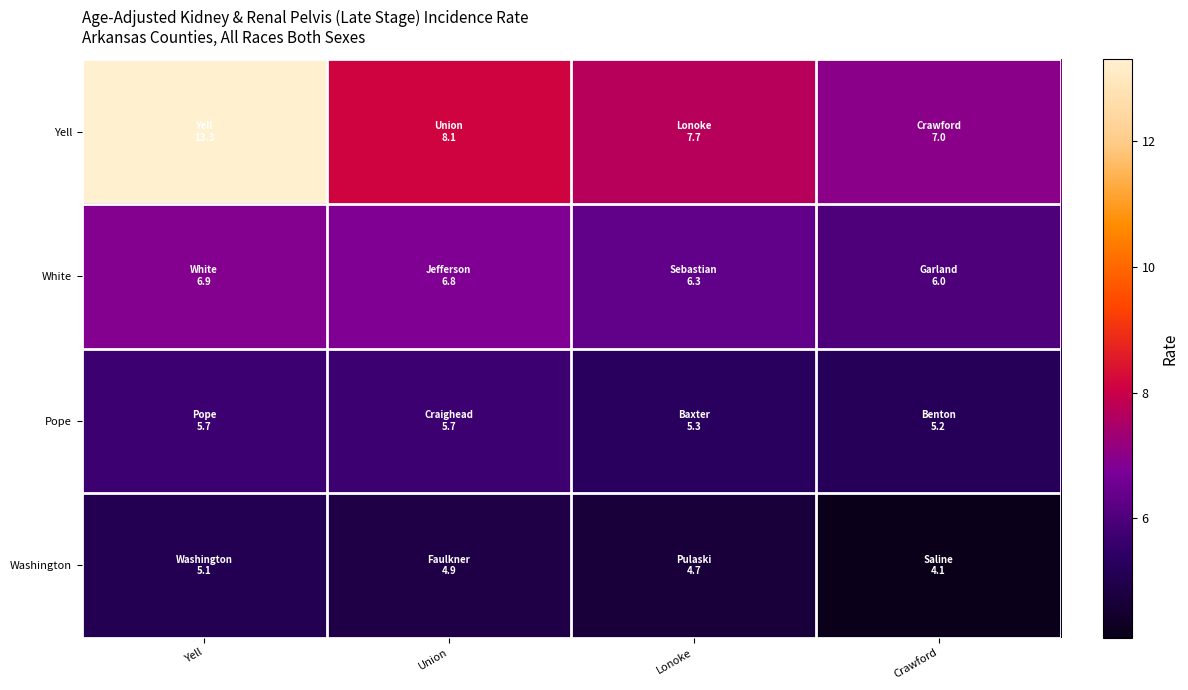

Which label corresponds to the largest value in the chart?

Yell